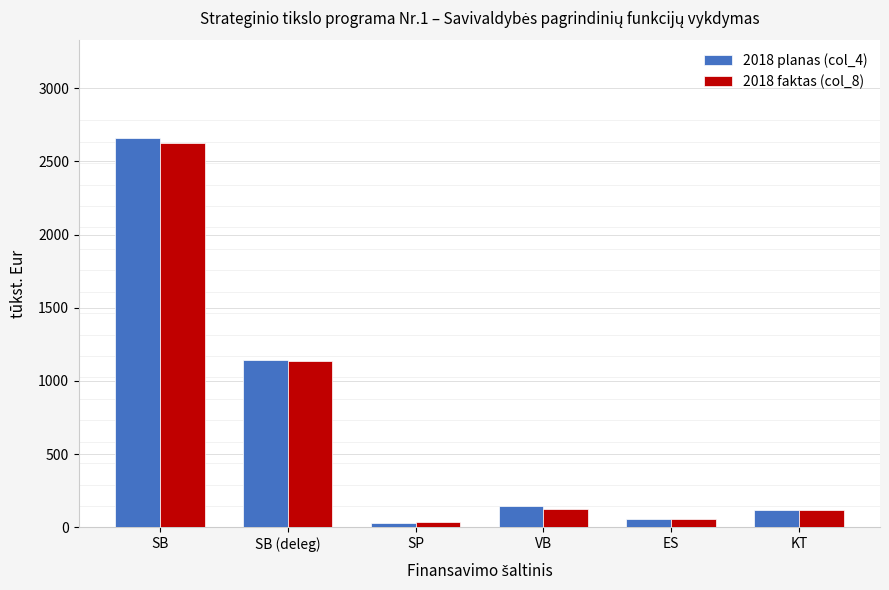

What is the difference between the 2018 faktas (col_8) values at VB and SP?

90.2